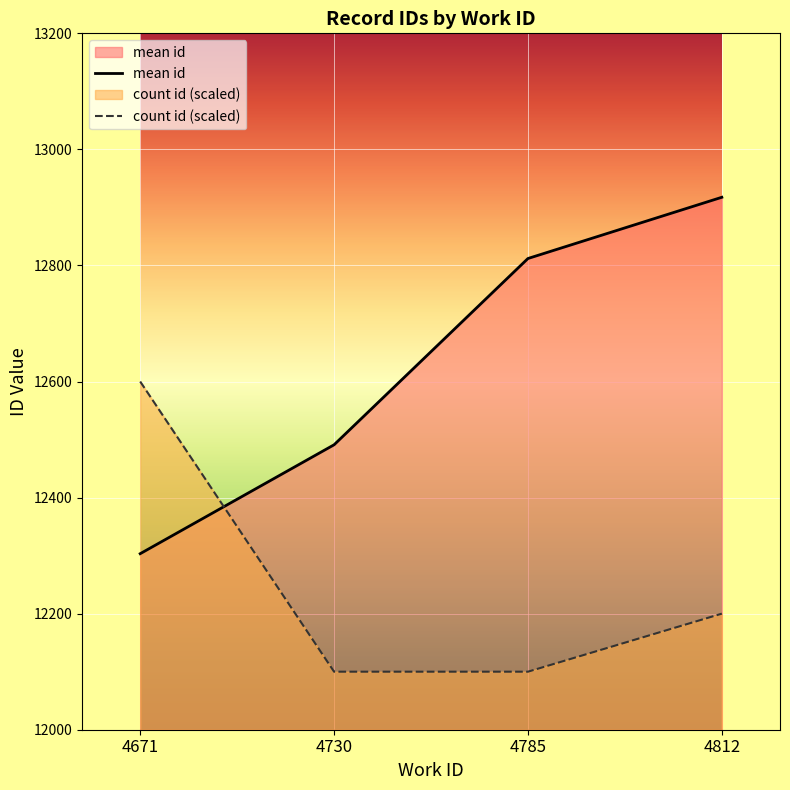

Reading right to left, extract all data points from this chart.

mean id: 12917.5	12812.0	12491.0	12303.3
count id (scaled): 12200.0	12100.0	12100.0	12600.0